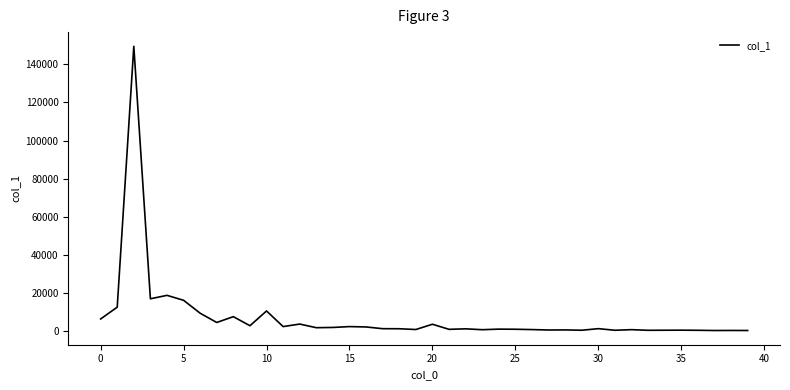

What is the maximum value shown in the chart?

149466